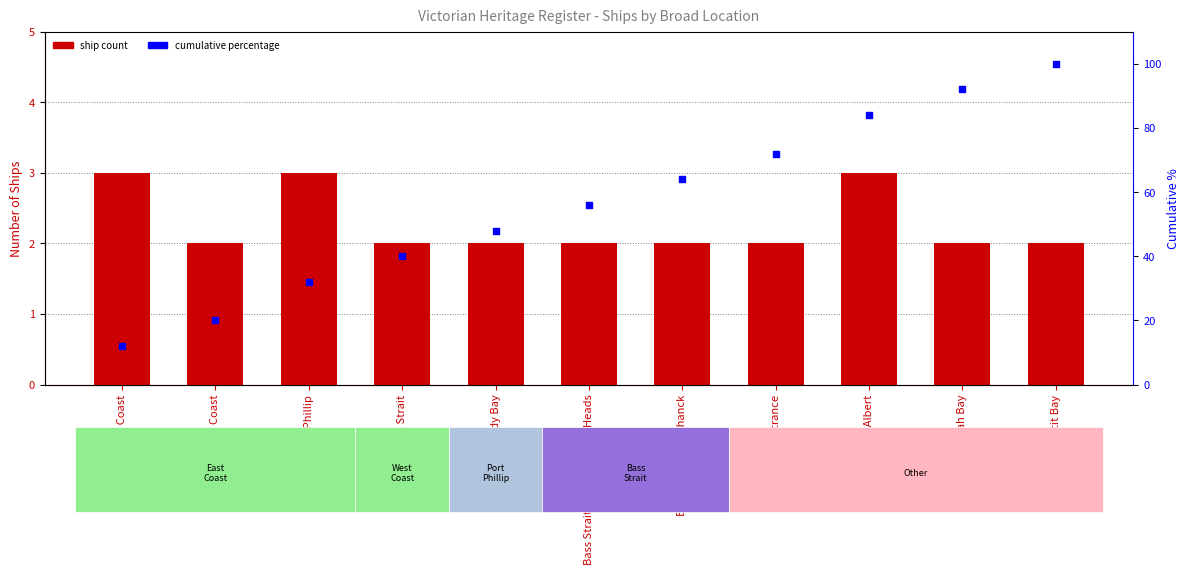

What are all the series names shown in the legend?

Ship Count, Cumulative %